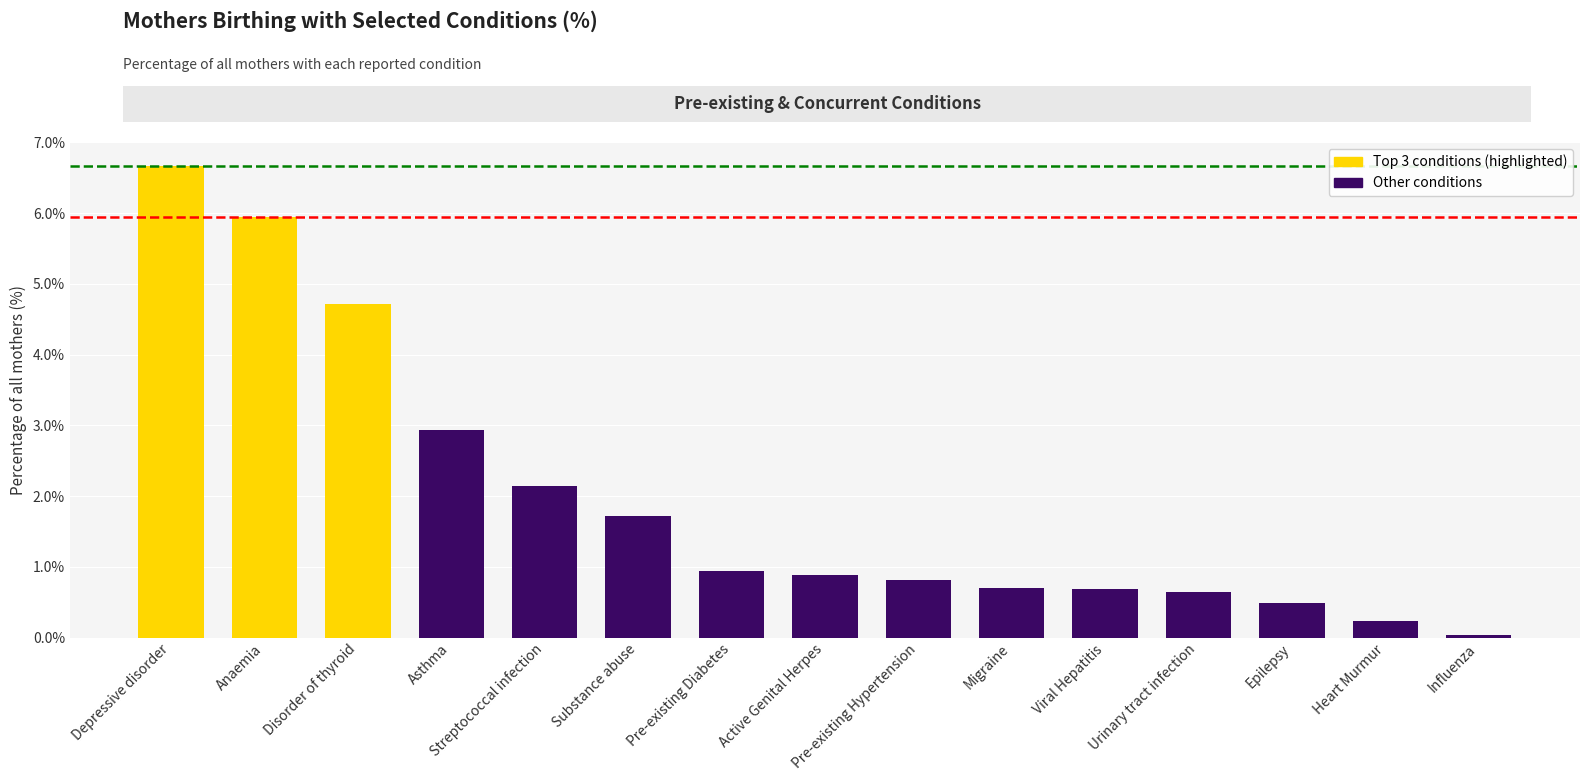

What is the value of the 9th bar from the left?

0.8